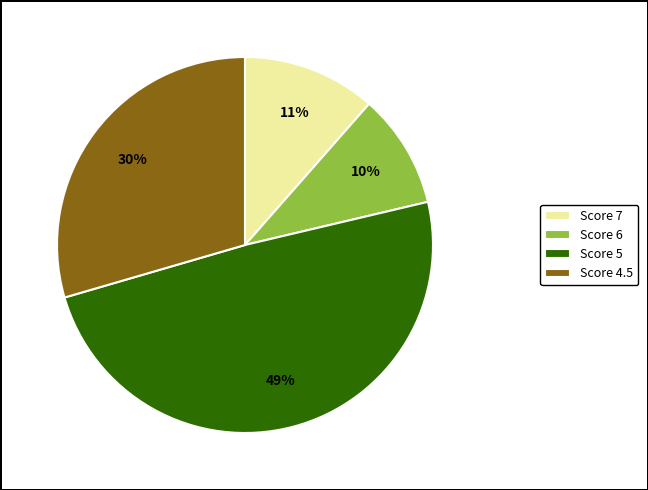

Which slice is the smallest?

Score 6